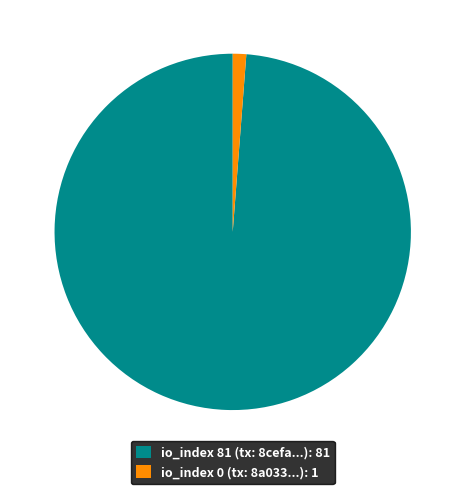

Count the number of slices in the pie.

2